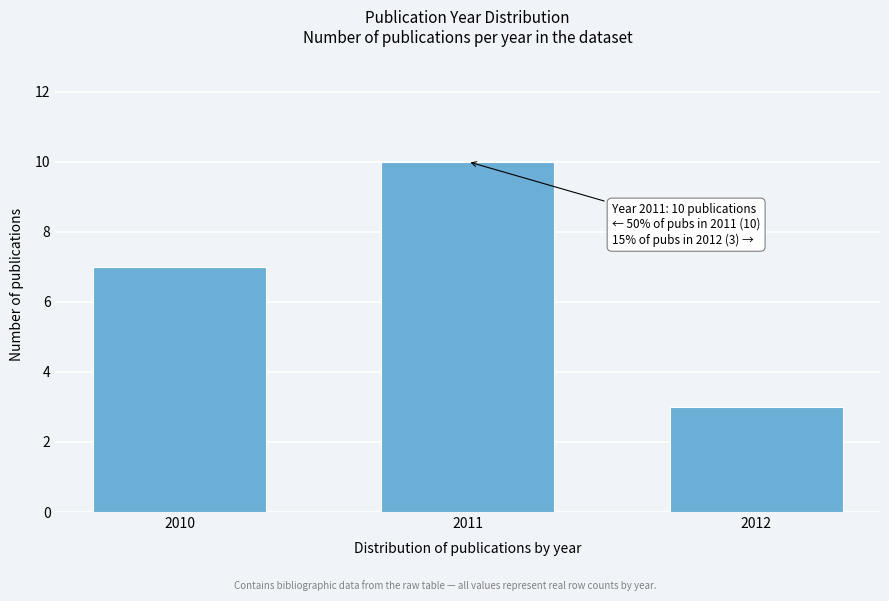

Reading left to right, transcribe all the data shown in this chart.

7	10	3